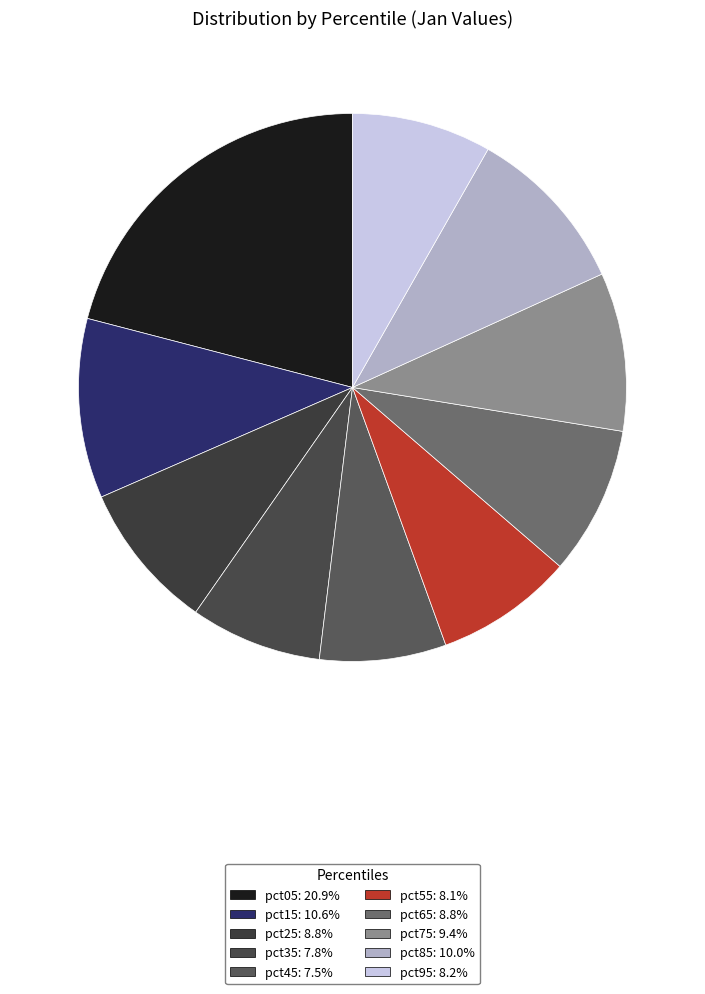

Between pct75 and pct15, which is larger?

pct15